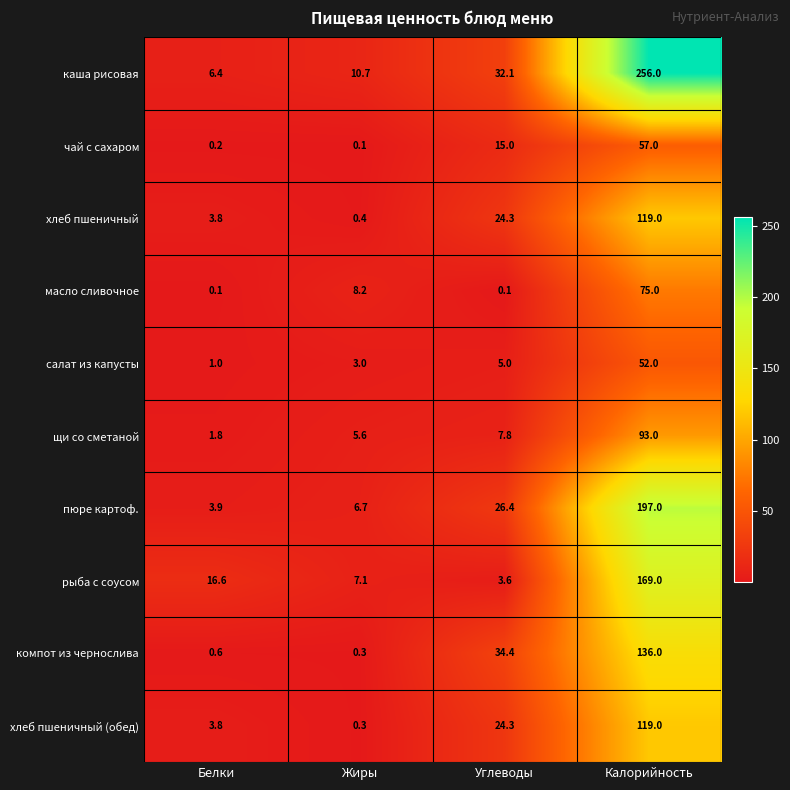

What is the difference between the maximum and second lowest values in the каша рисовая series?

245.3